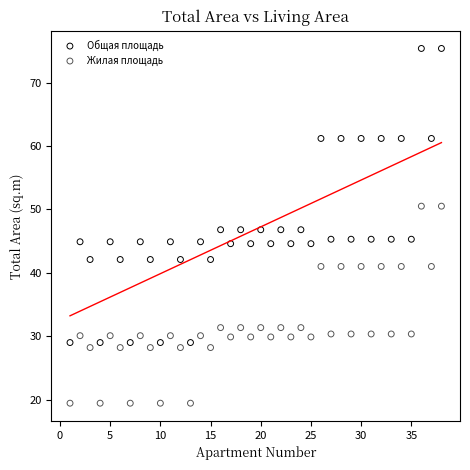

Which series has the largest Y range (max minus min)?

Общая площадь